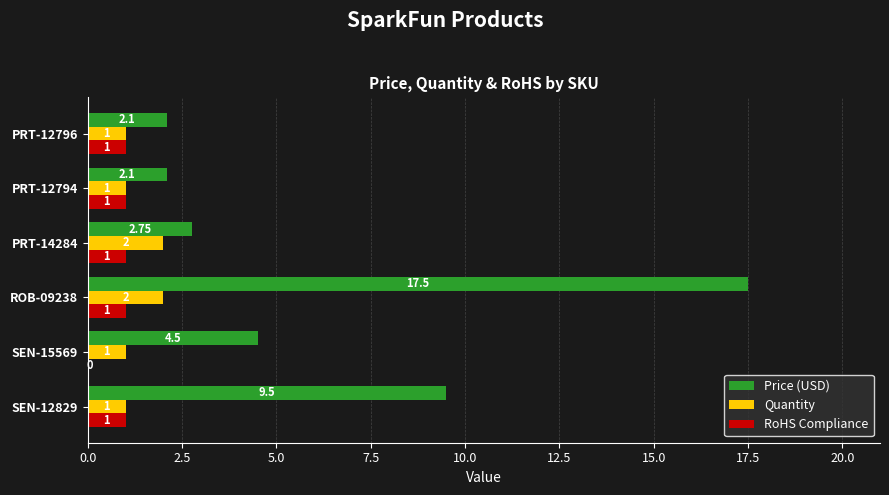

What is the sum of all Quantity values?

8.0